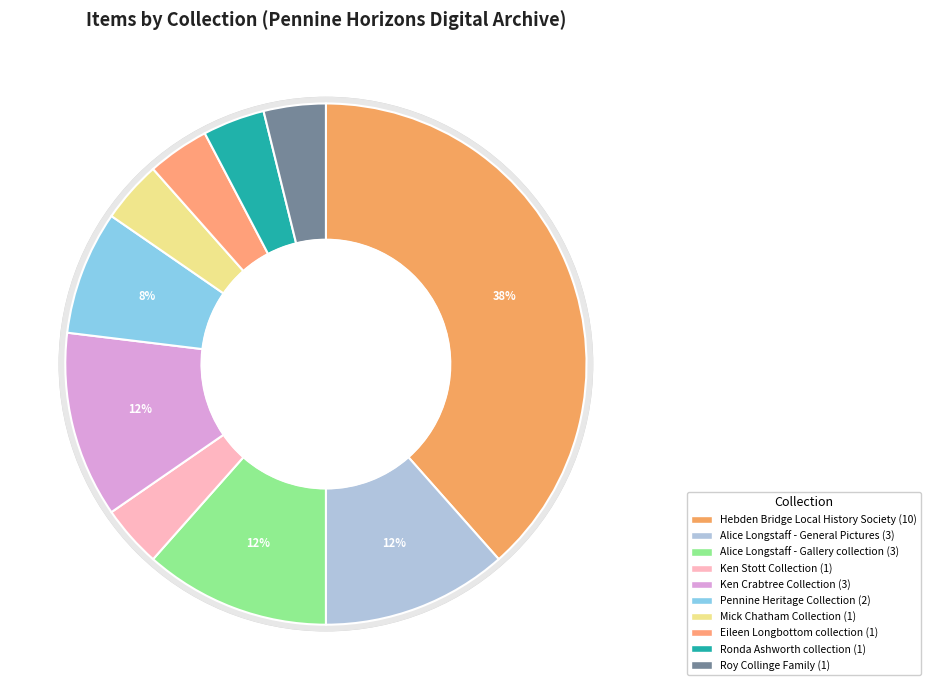

What is the smallest slice in the pie chart?

Ken Stott Collection